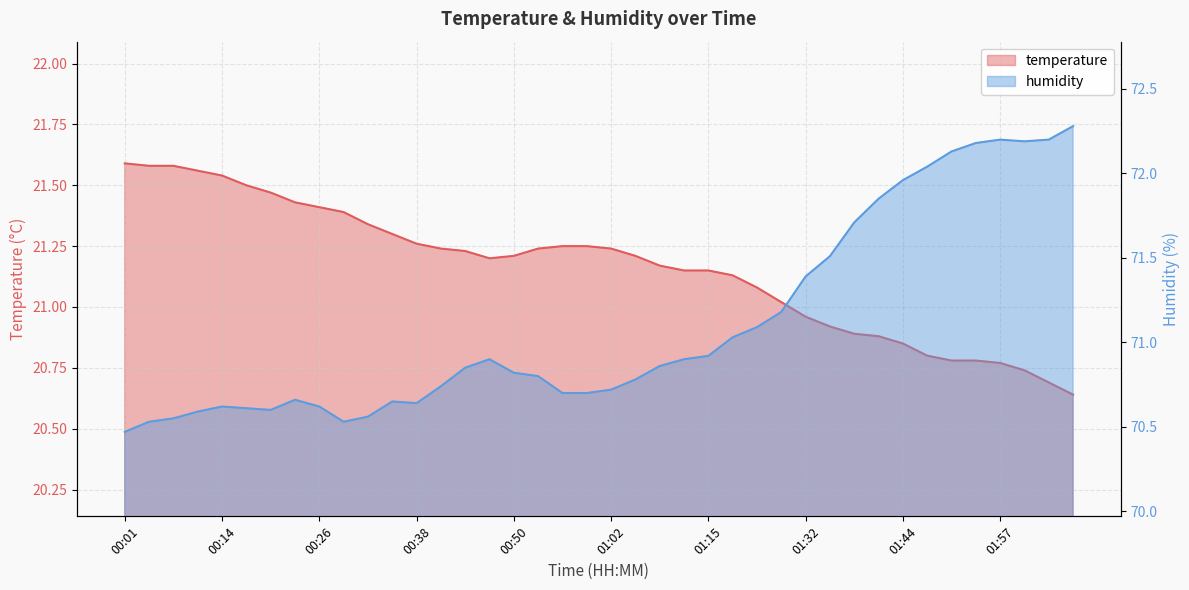

What is the label of the 18th point from the left?

00:53